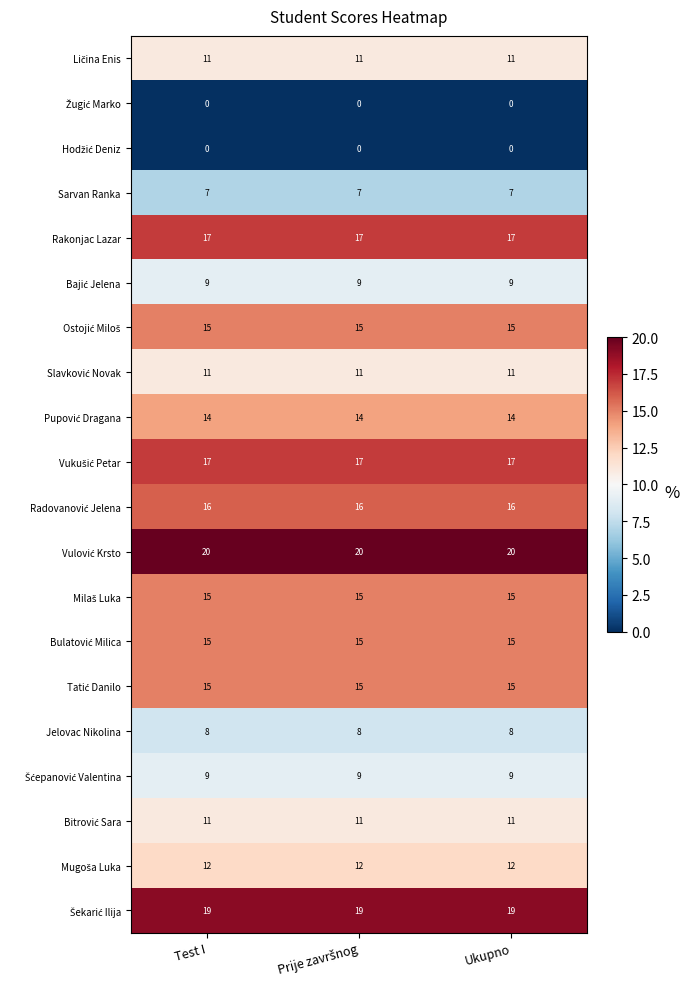

What is the spread (max minus min) of values at Ukupno?

20